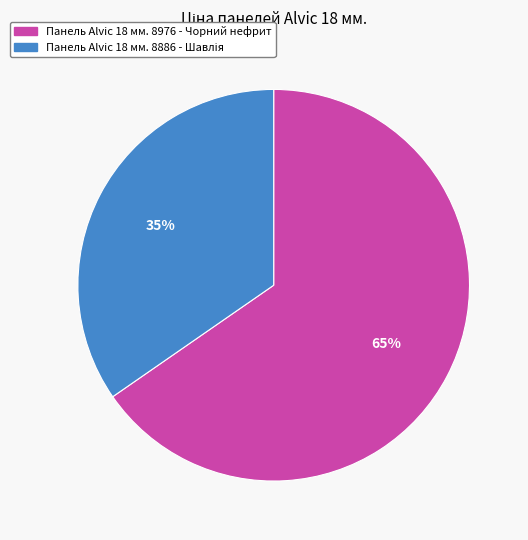

Is there any slice that represents more than half of the pie?

Yes